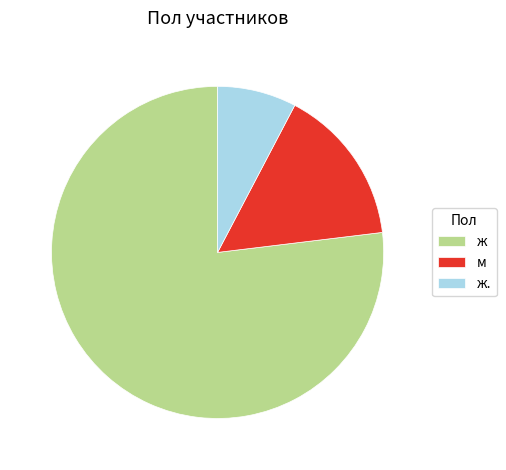

What is the majority slice?

ж